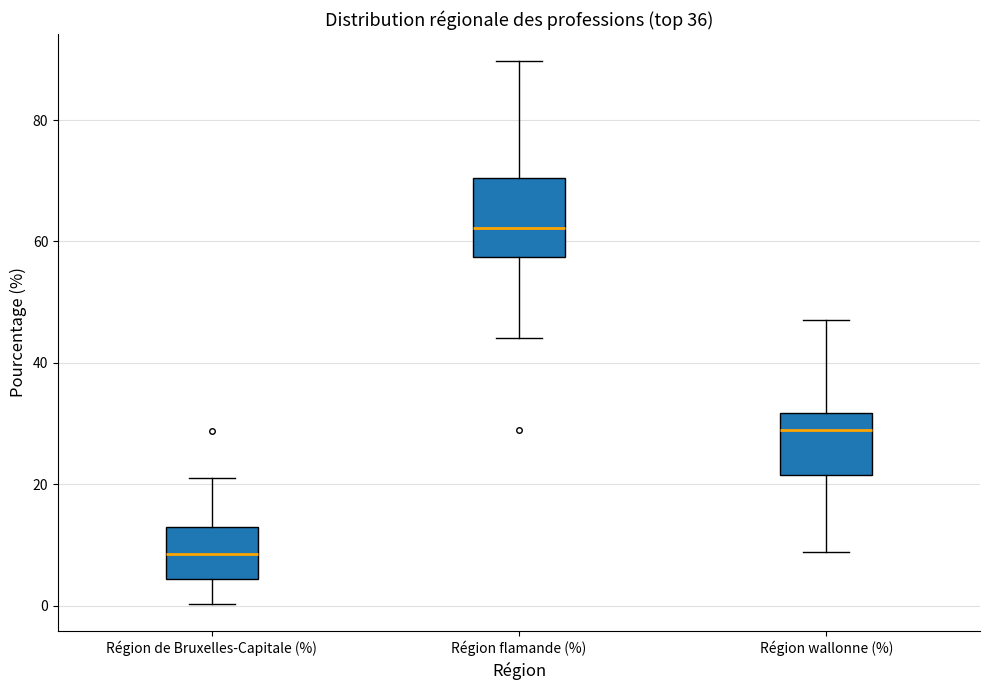

Reading left to right, transcribe this box plot: for each box, give where its median line is, the range the box spans, and where its two whiskers end, as read against the y-axis. The values are not printed on the chart, so give them approximately, as read against the axis.

Région de Bruxelles-Capitale (%): median 8, box 4 to 12, whiskers 0 to 22
Région flamande (%): median 62, box 58 to 70, whiskers 44 to 90
Région wallonne (%): median 28, box 22 to 32, whiskers 8 to 48